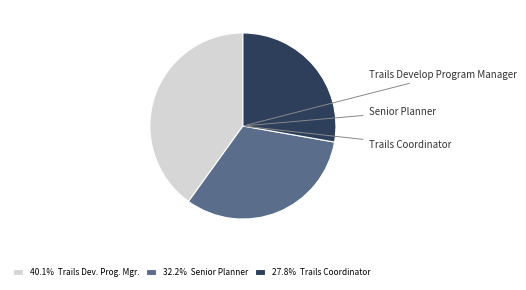

Between Trails Coordinator and Senior Planner, which is larger?

Senior Planner